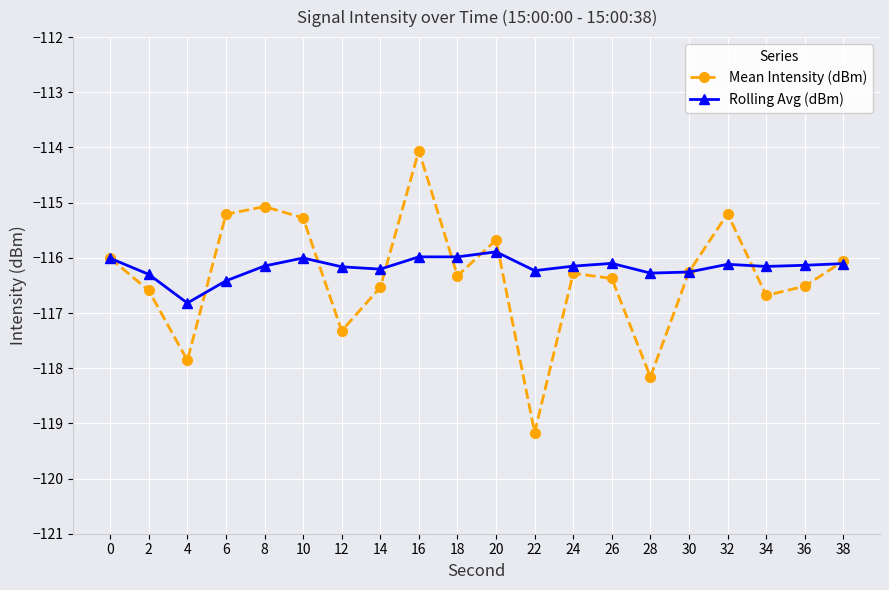

Between 16 and 24, which series saw the biggest shift?

Mean Intensity (dBm)